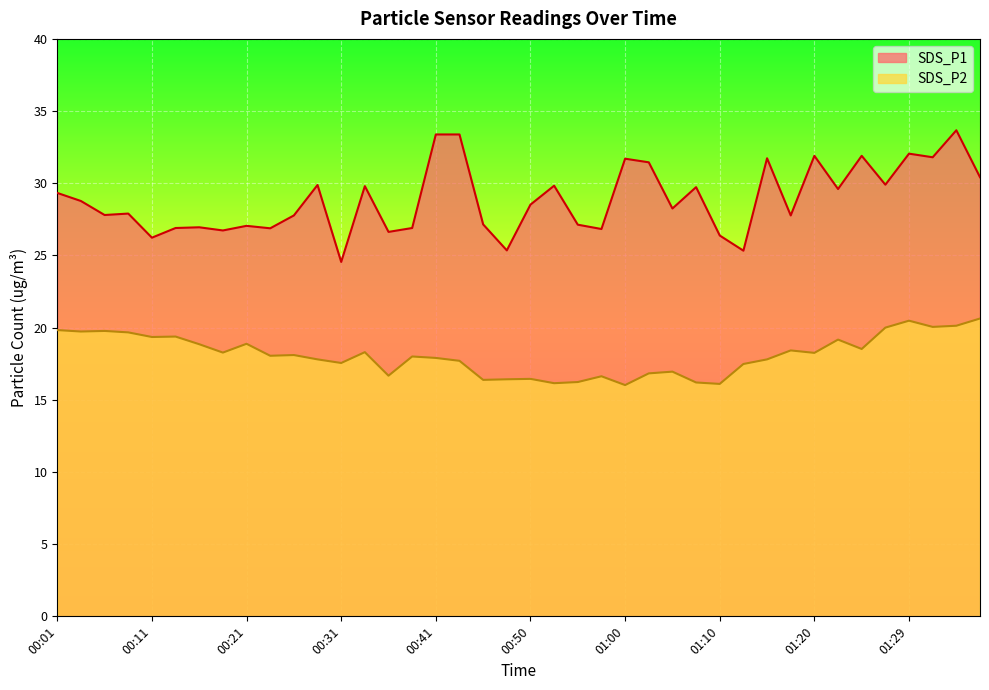

What is the difference between the maximum and second lowest values in the SDS_P1 series?

8.3